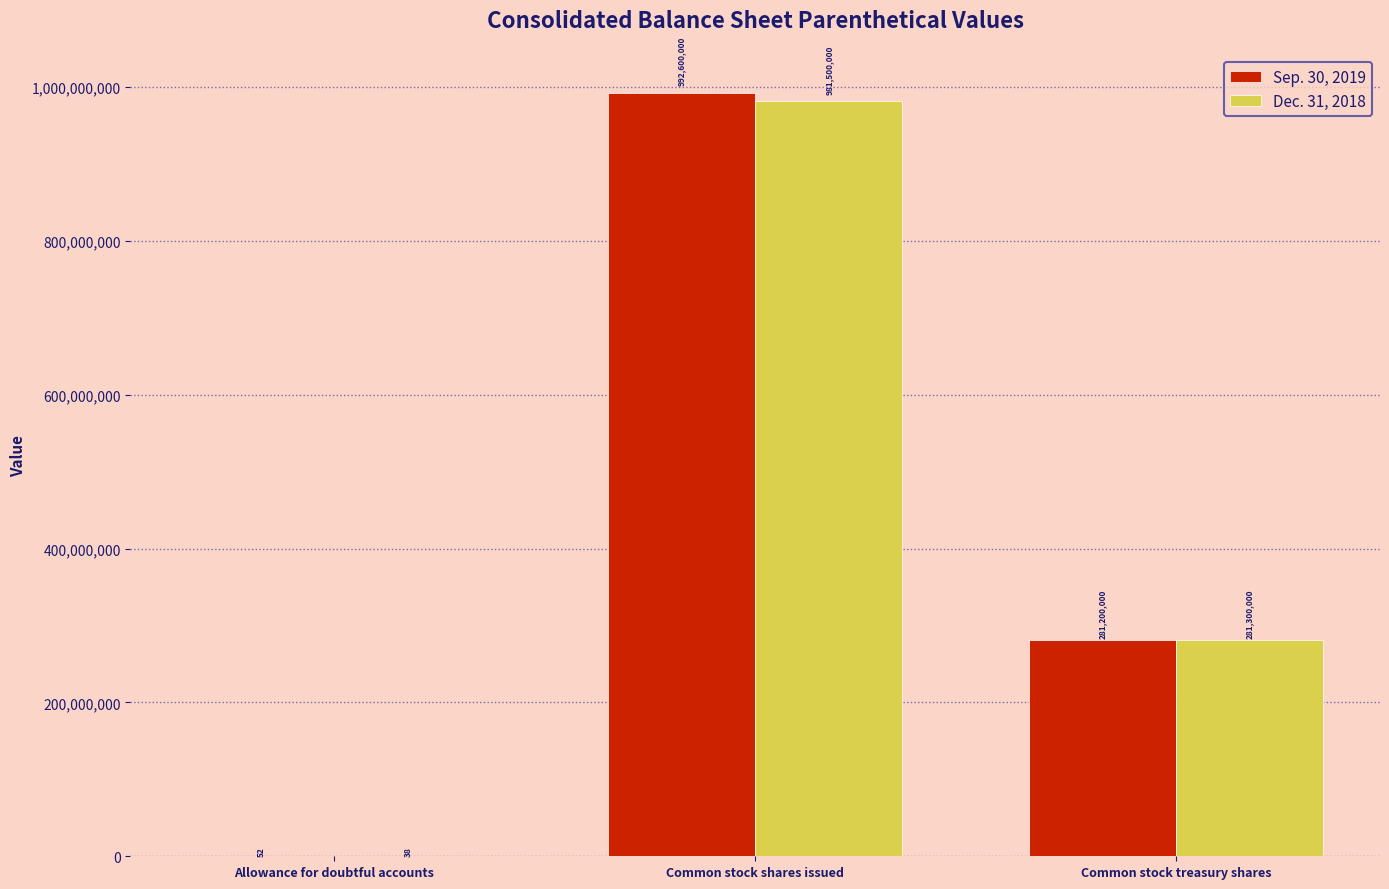

At which category is the sum across all series the highest?

Common stock shares issued